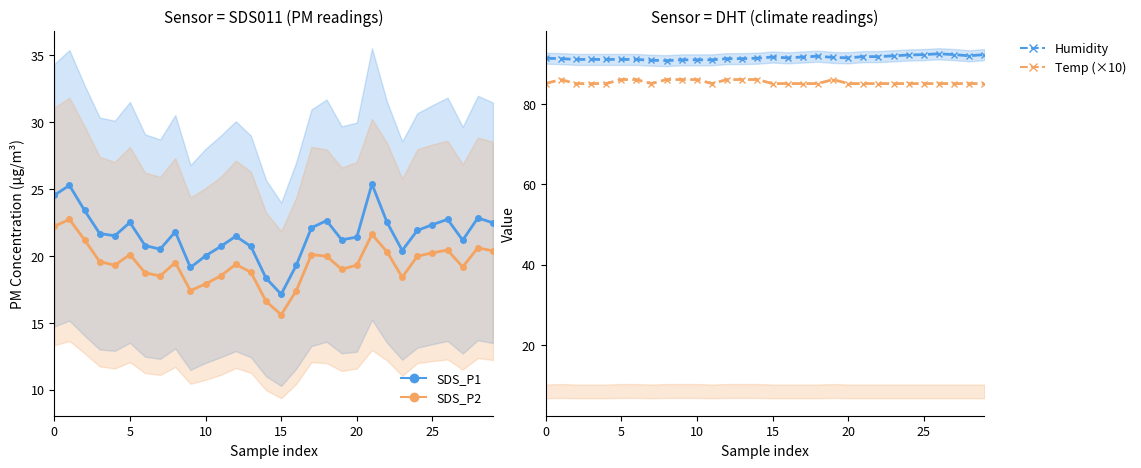

At 14, list the series in order from largest to smallest.

Humidity, Temp (×10), SDS_P1, SDS_P2